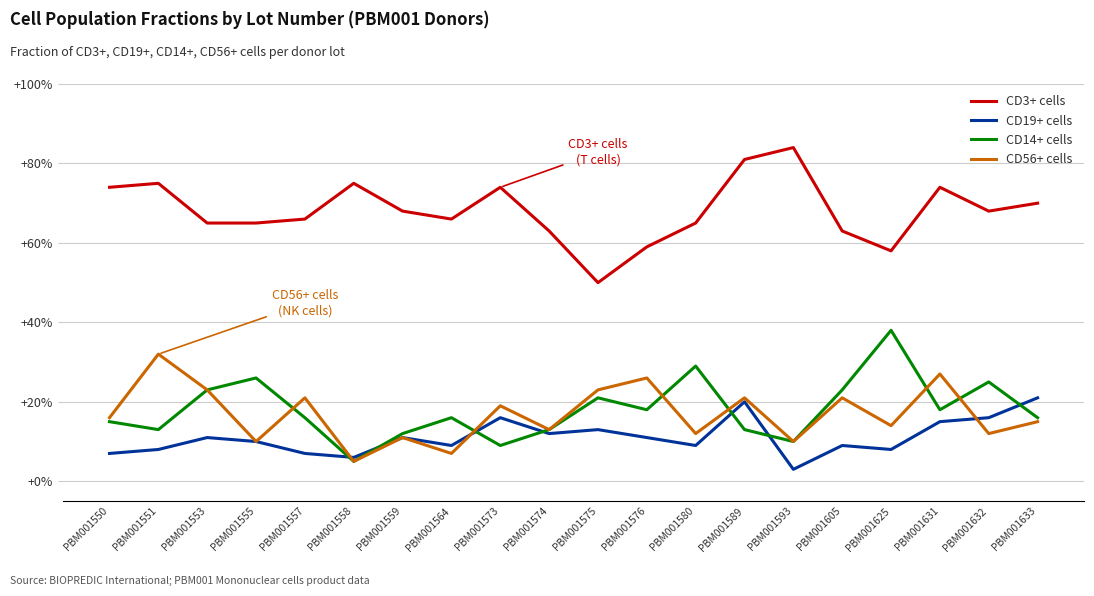

True or false: CD3+ cells has a value of 0.3 at PBM001573.

False